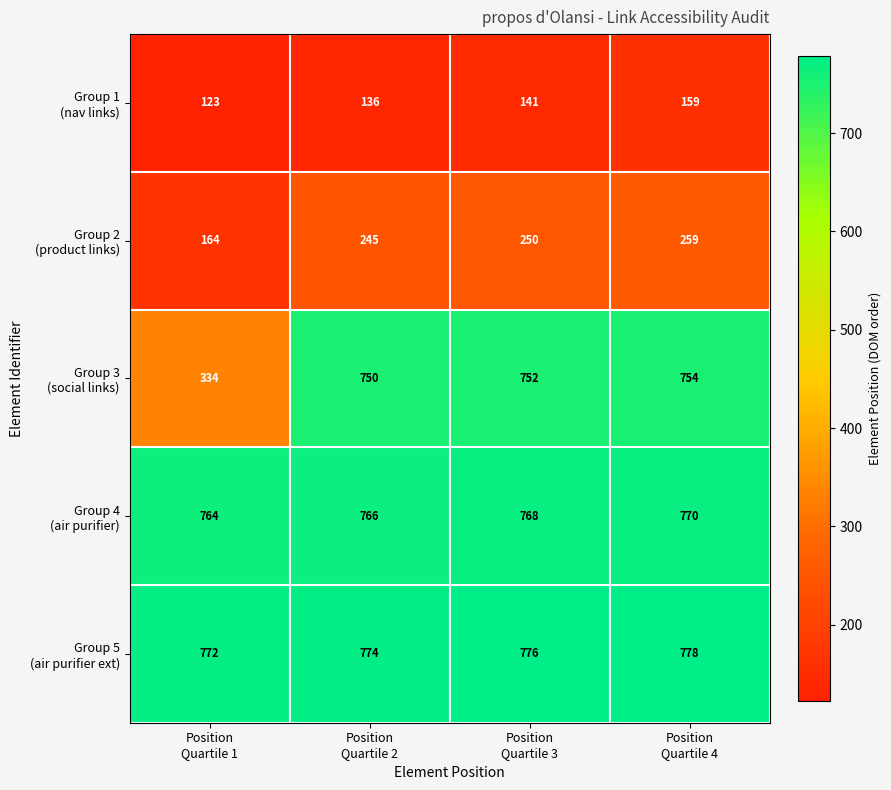

What is the greatest value displayed?

778